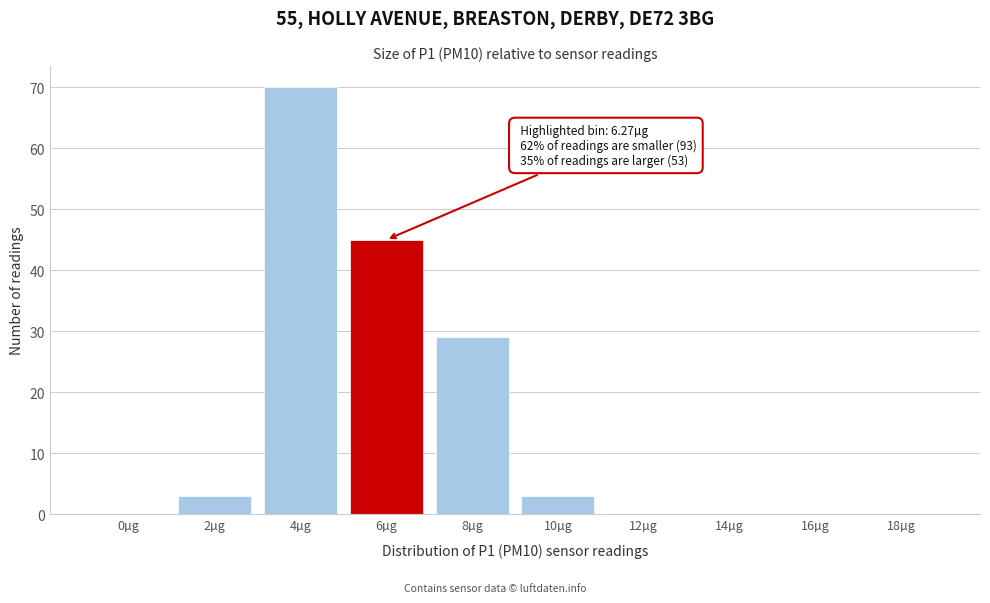

Reading left to right, extract all data points from this chart.

0µg=0	2µg=3	4µg=70	6µg=45	8µg=29	10µg=3	12µg=0	14µg=0	16µg=0	18µg=0